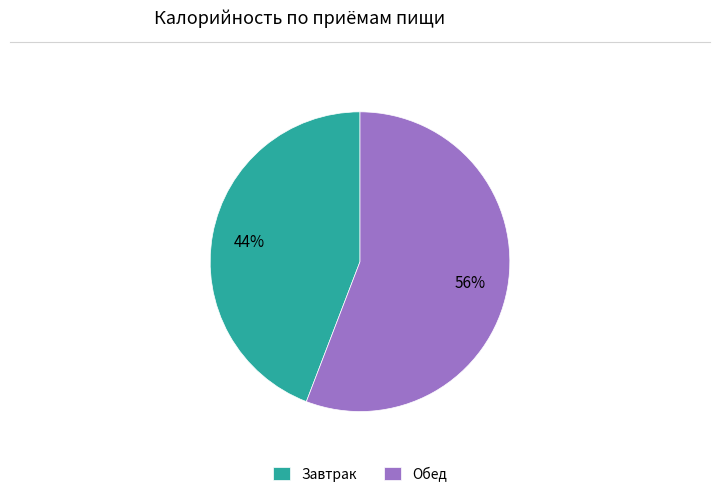

The Обед slice represents 63% of the pie. True or false?

False